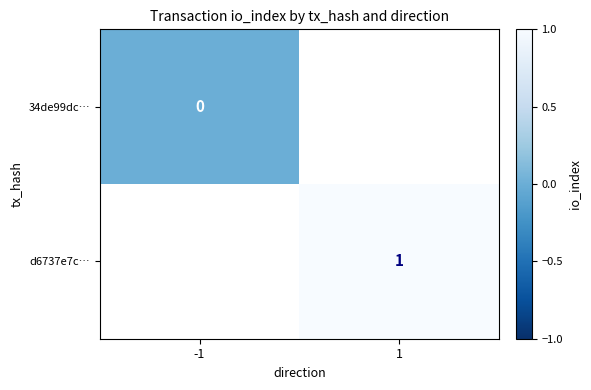

Is it true that d6737e7c… equals 0.5 at 1?

False